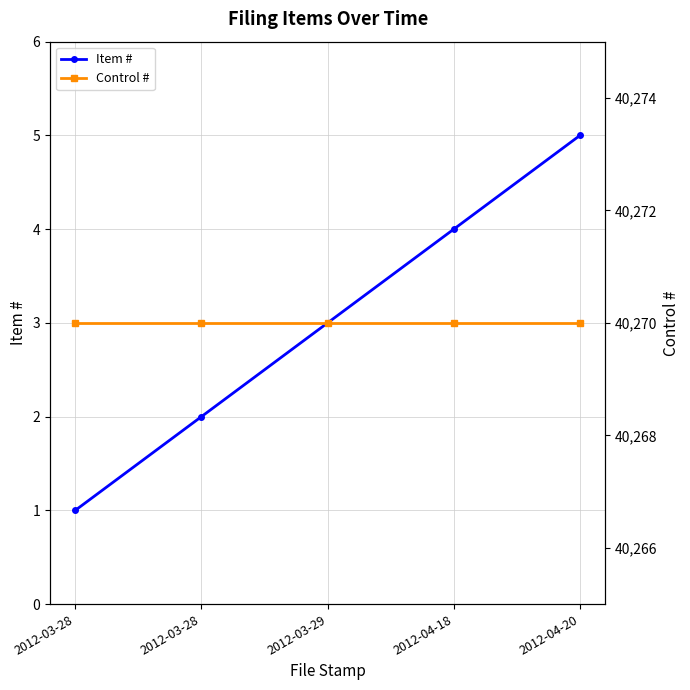

Which category has the lowest value across all series?

2012-03-28